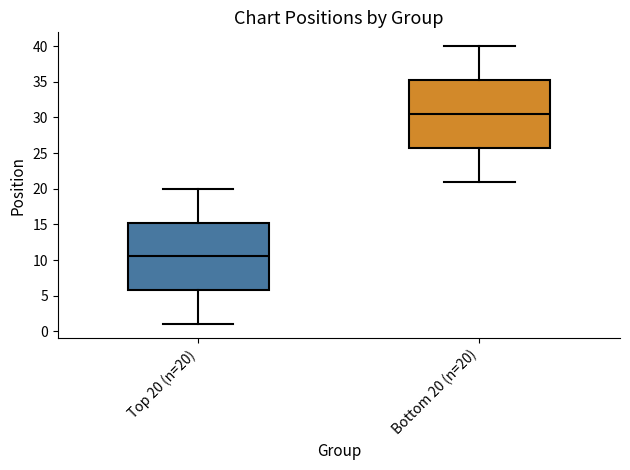

Reading left to right, read every box against the y-axis: the position of its median line, the range the box covers, and the ends of its whiskers. The values are not printed on the chart, so give them approximately, as read against the axis.

Top 20 (n=20): median 10.5, box 6.0 to 15.5, whiskers 1.0 to 20.0
Bottom 20 (n=20): median 30.5, box 26.0 to 35.5, whiskers 21.0 to 40.0